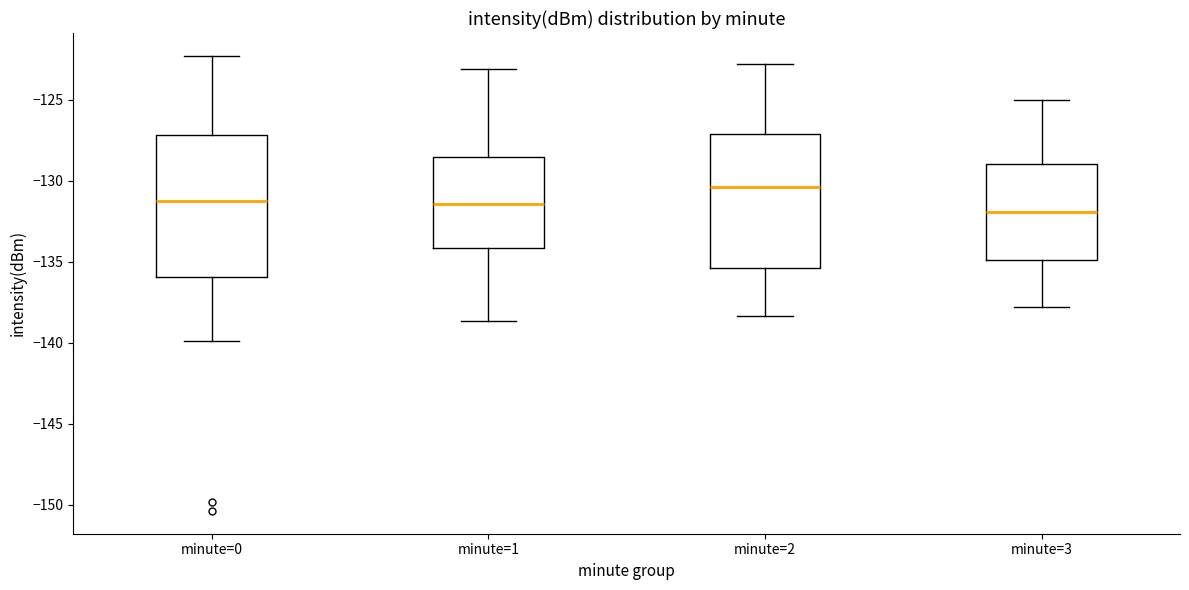

Reading left to right, read every box against the y-axis: the position of its median line, the range the box covers, and the ends of its whiskers. The values are not printed on the chart, so give them approximately, as read against the axis.

minute=0: median -131.5, box -136.0 to -127.0, whiskers -140.0 to -122.5
minute=1: median -131.5, box -134.0 to -128.5, whiskers -138.5 to -123.0
minute=2: median -130.5, box -135.5 to -127.0, whiskers -138.5 to -123.0
minute=3: median -132.0, box -135.0 to -129.0, whiskers -138.0 to -125.0